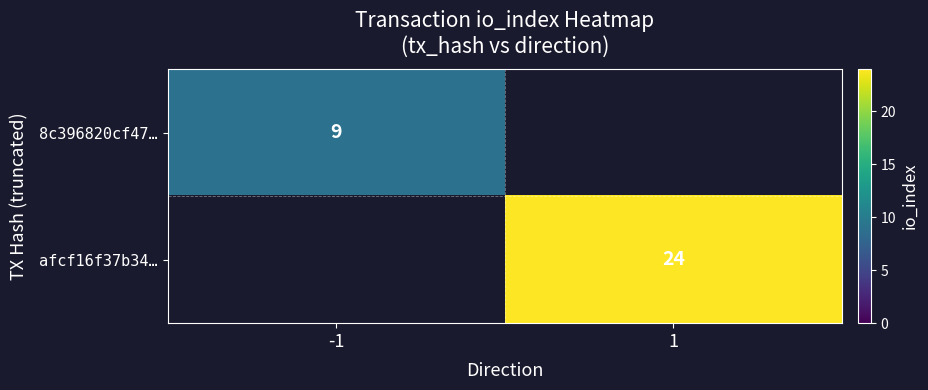

How many data points does each series have?

2